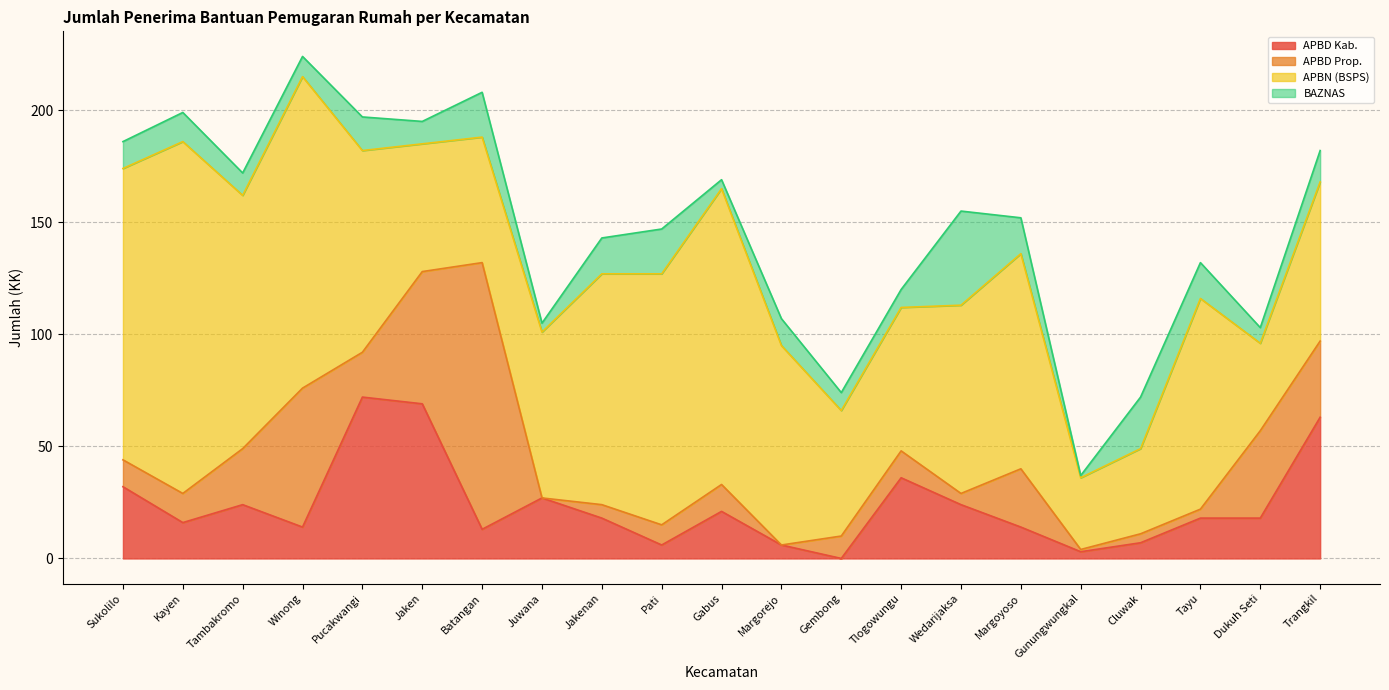

What is the value of the APBD Kab. point at the 16th from the left?

14